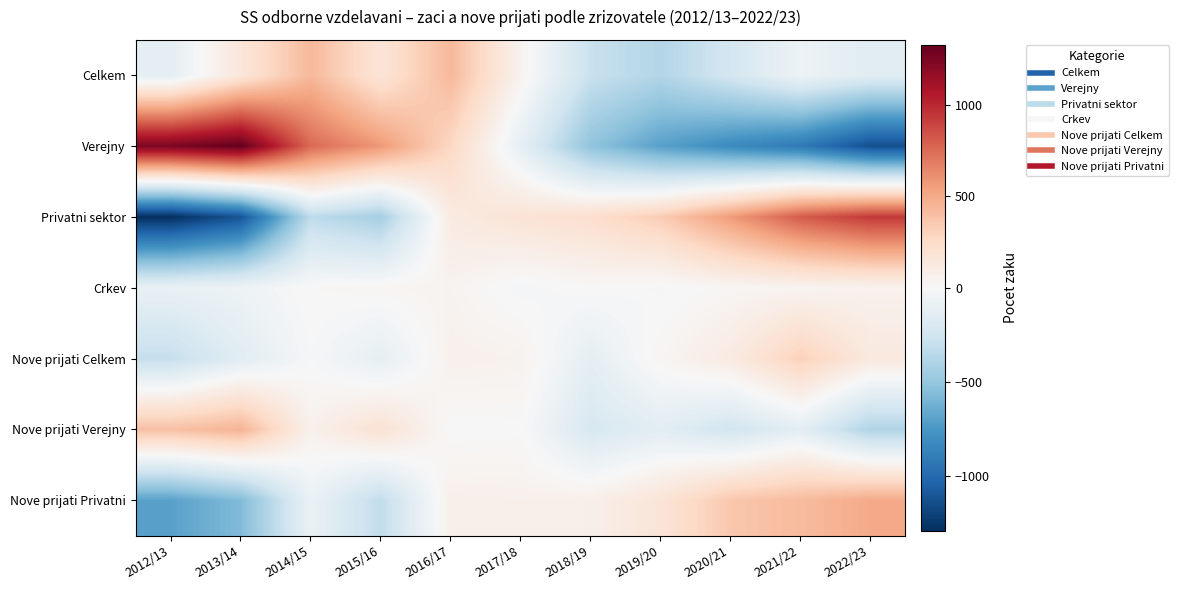

Which label corresponds to the largest value in the chart?

2013/14